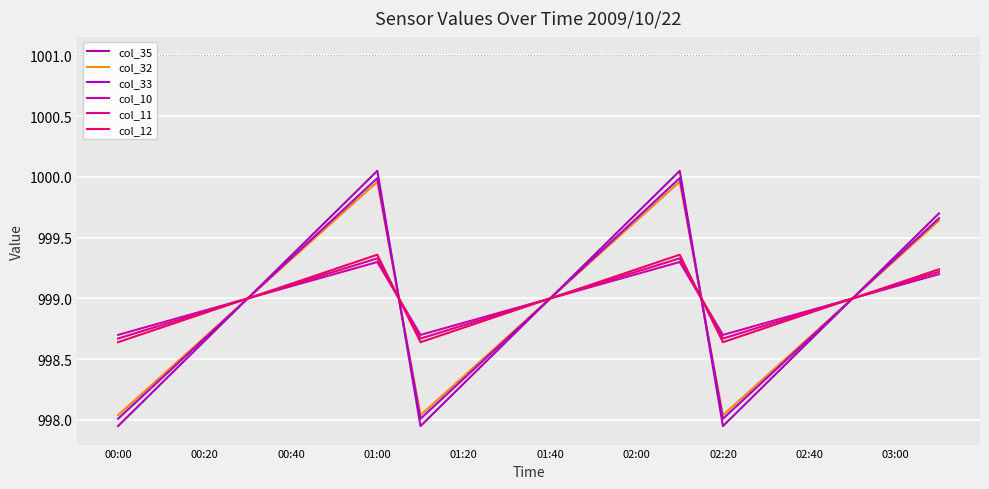

Does the chart display data point markers on the line(s)?

No